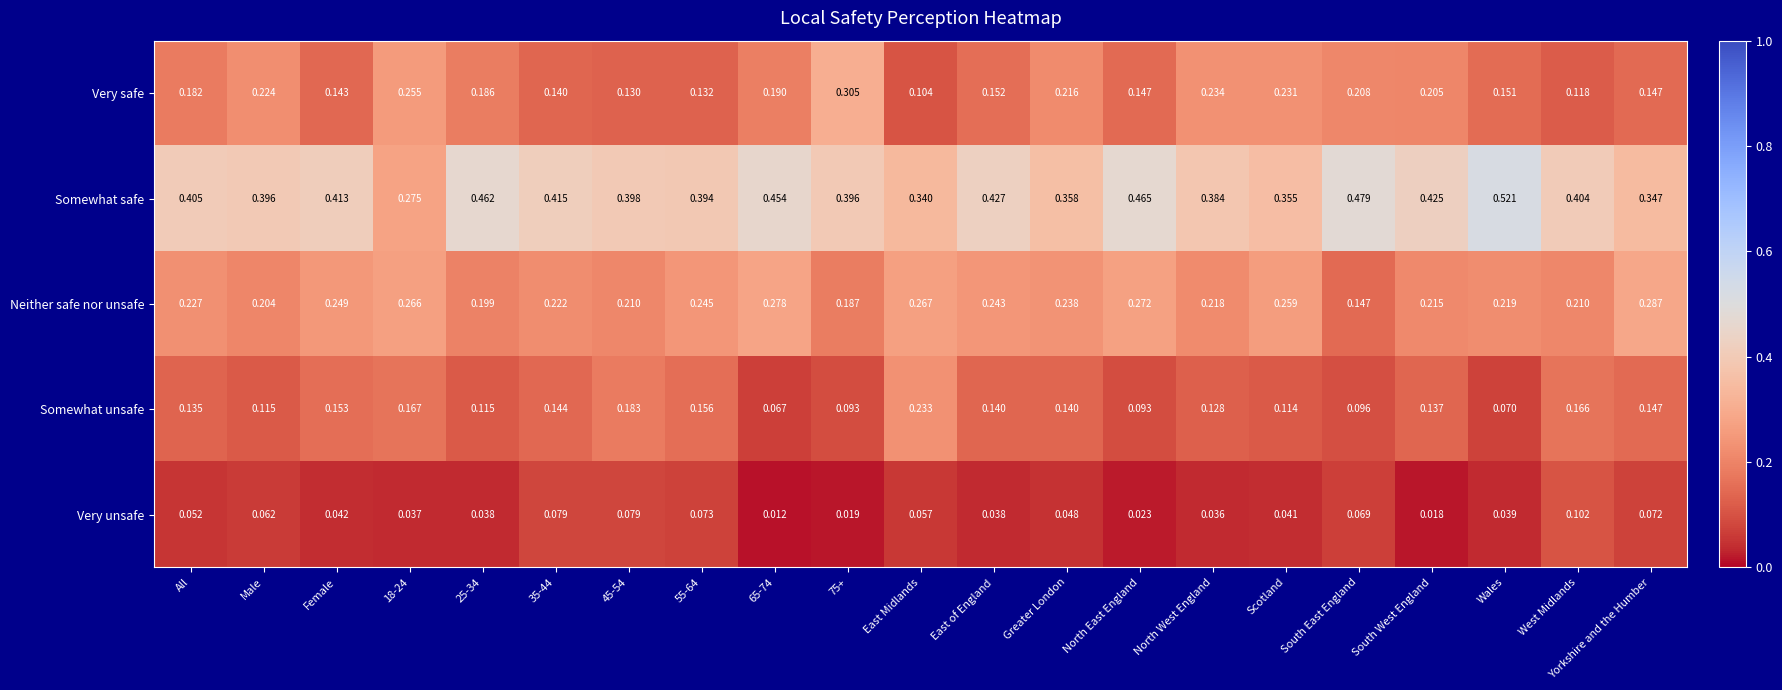

Which label corresponds to the smallest value in the chart?

65-74